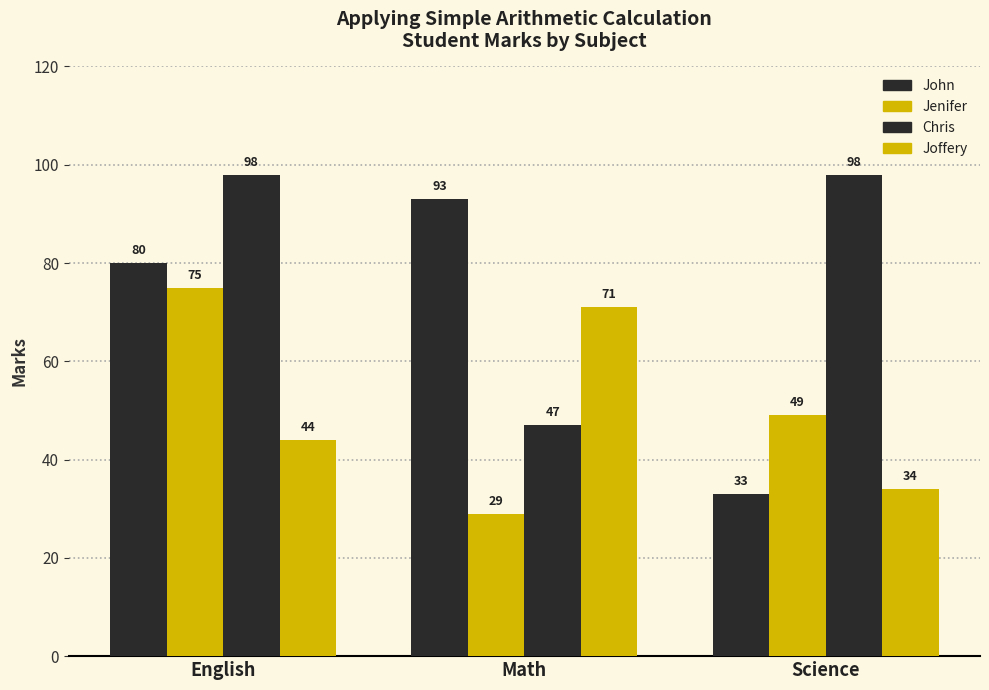

The value of Jenifer at English is 100. True or false?

False